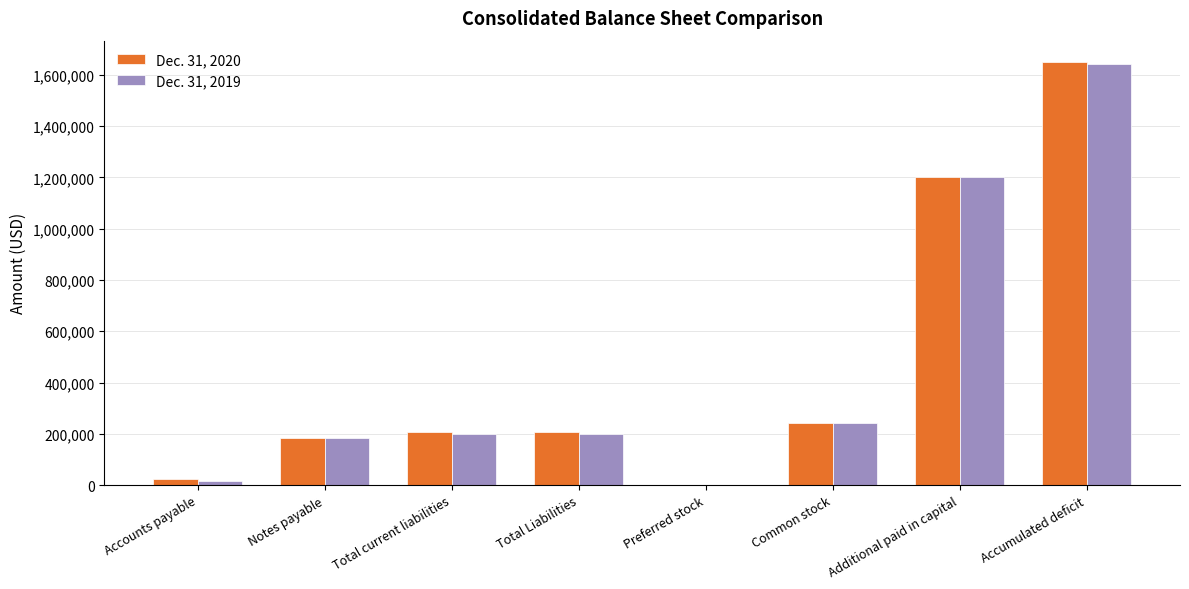

Is the value of Dec. 31, 2019 at Common stock greater than the value of Dec. 31, 2020 at Accumulated deficit?

No